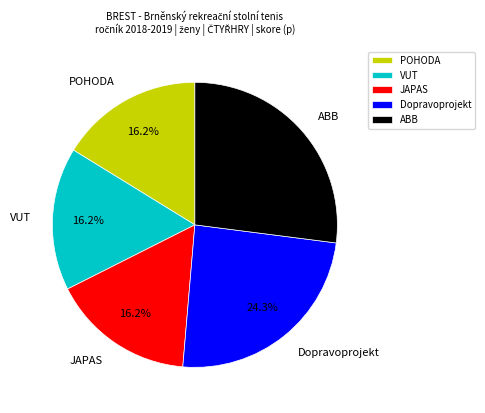

Is there any slice that represents more than half of the pie?

No